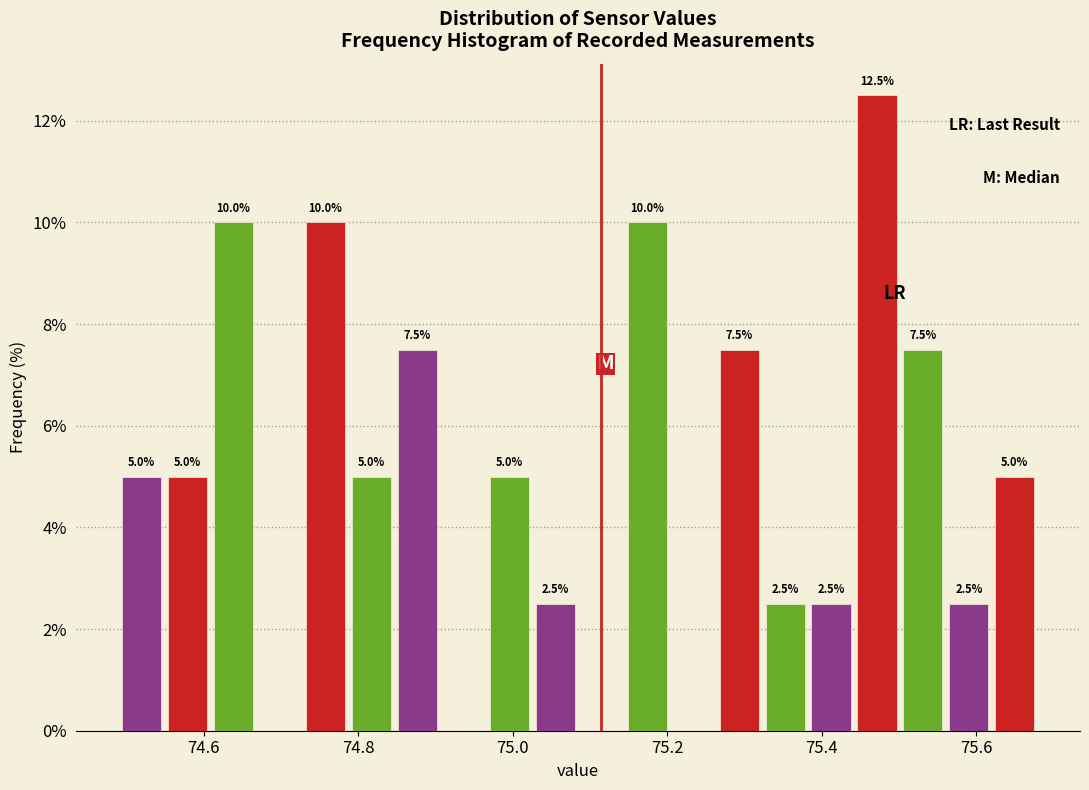

Read against the x-axis, roughly where is the centre of the tallest bar?

75.48